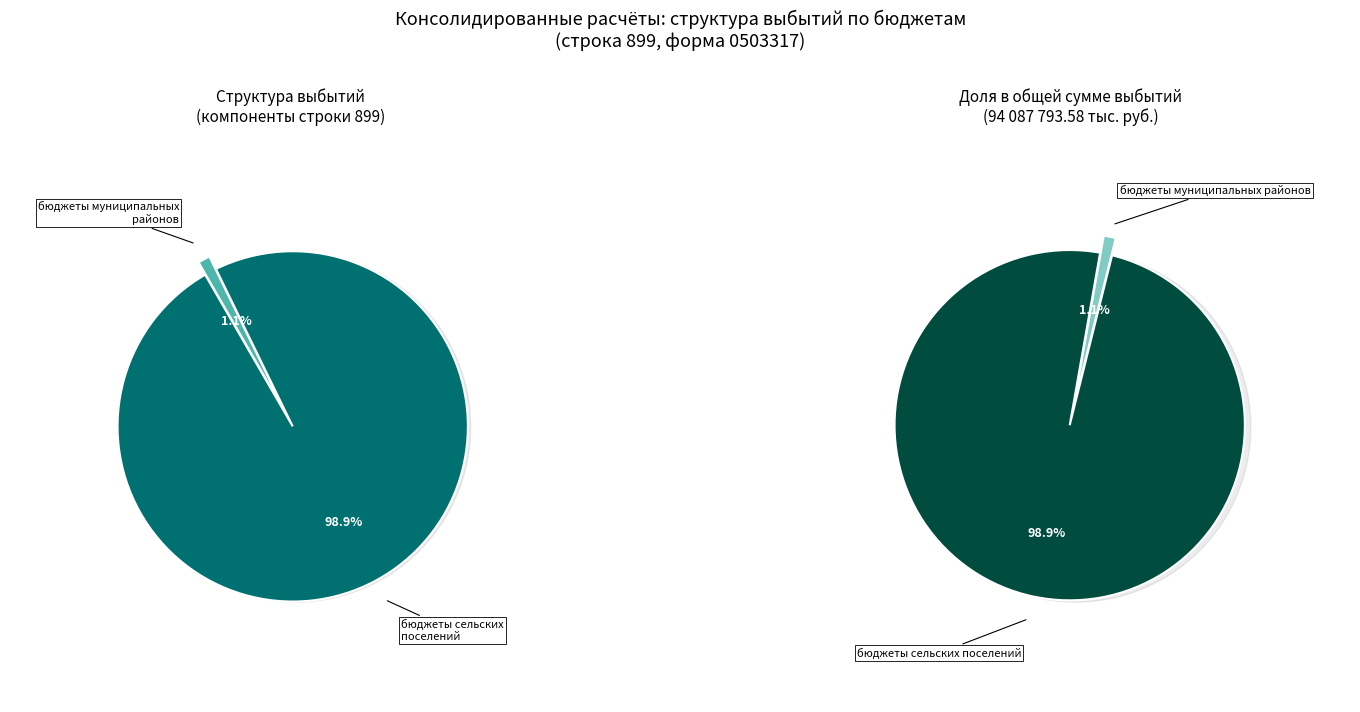

What is the change in value from Всего (ИТОГО) to бюджеты сельских поселений?

-1048284.8